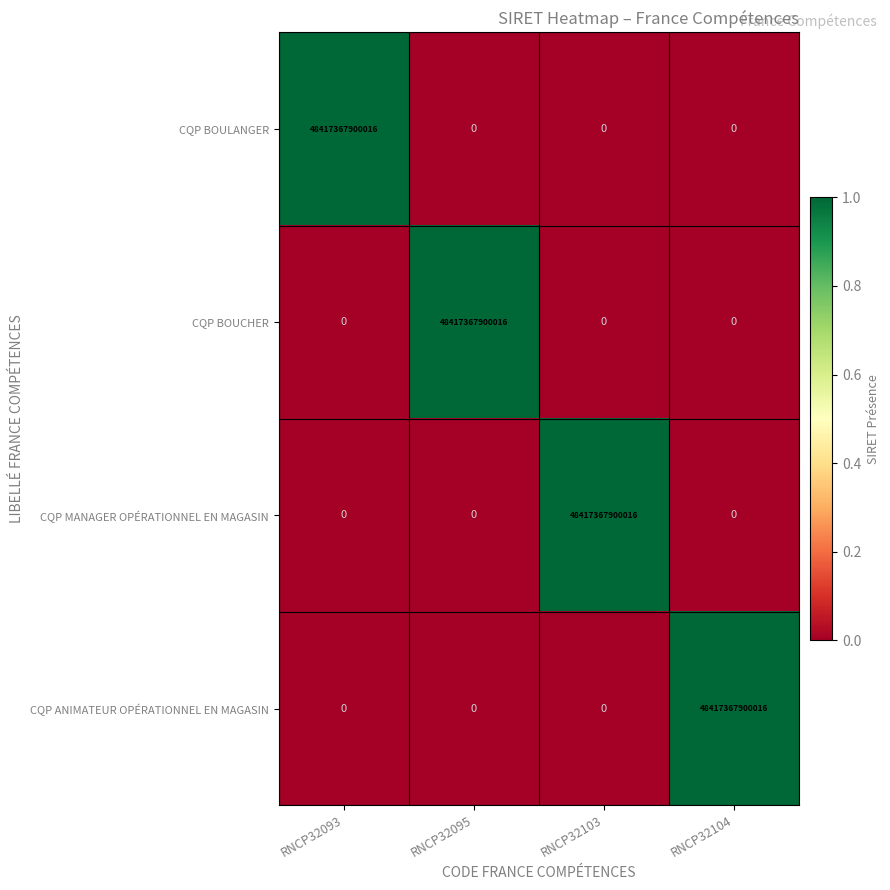

How many categories are shown in the chart?

4